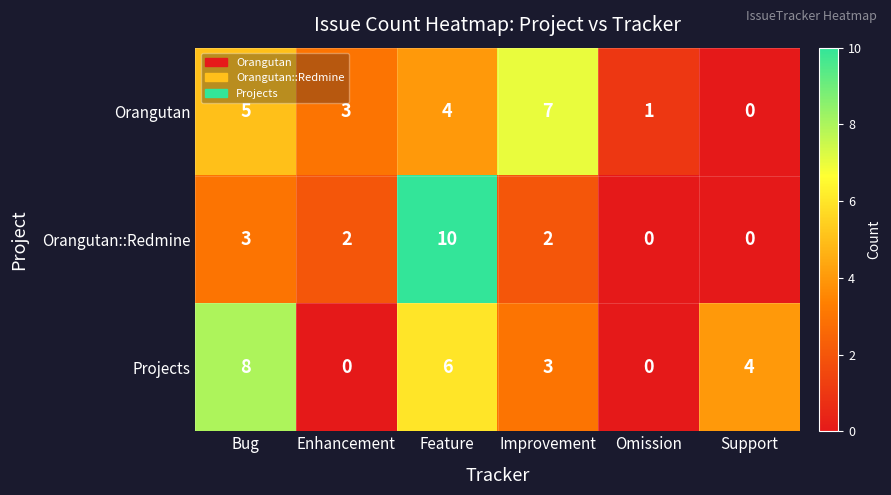

Which series has the largest total across all categories?

Projects